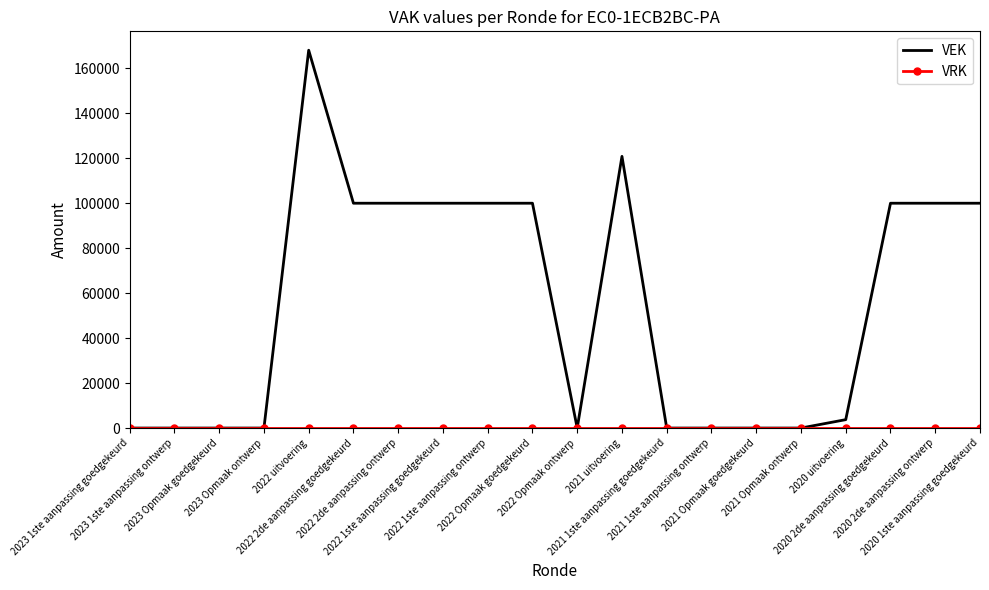

The value of VRK at 2021 1ste aanpassing ontwerp is 0. True or false?

True